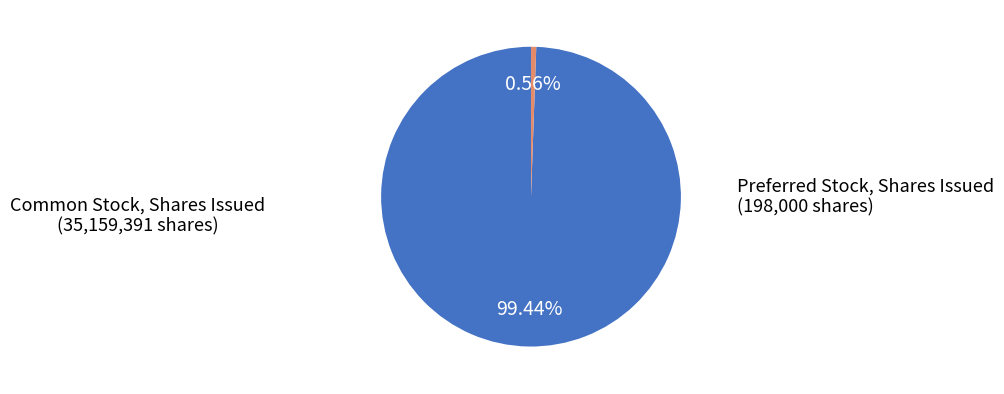

Is there any slice that represents more than half of the pie?

Yes